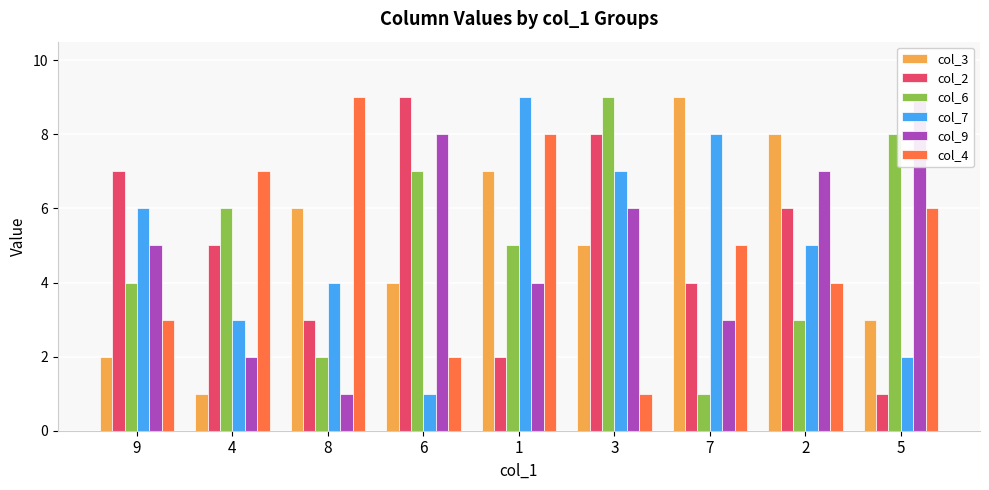

The col_4 series shows 3 at 1. True or false?

False